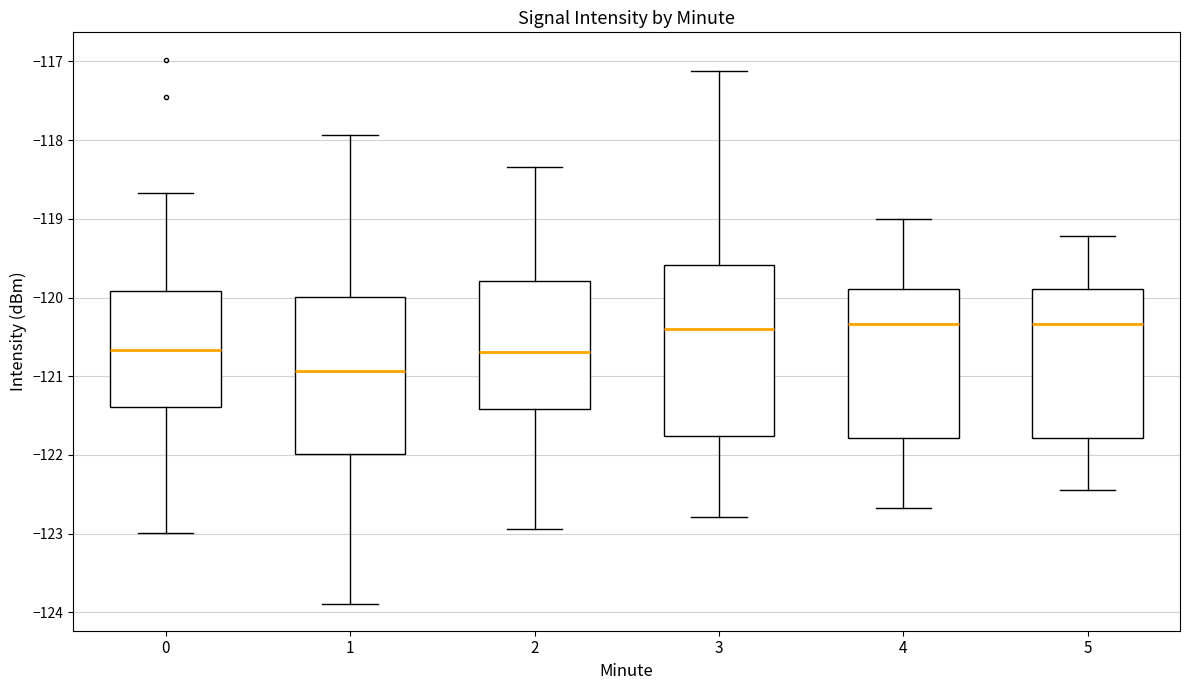

Which box is the tallest, from its lower edge to its upper edge?

3